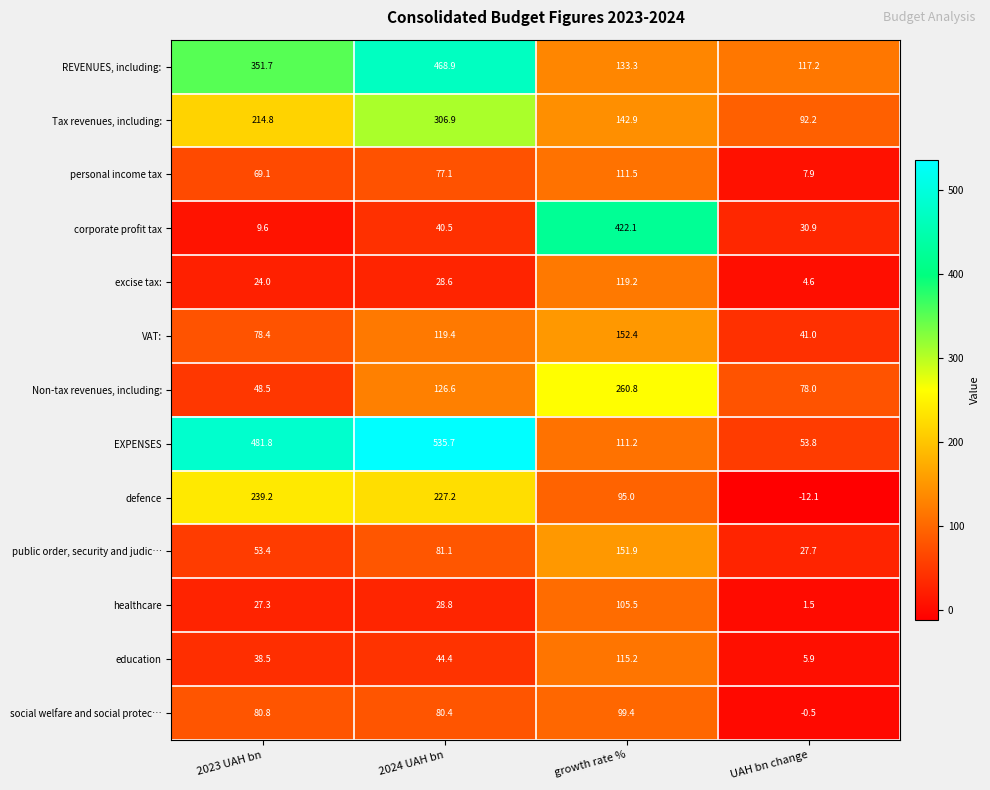

The social welfare and social protec… series shows 54.6 at growth rate %. True or false?

False